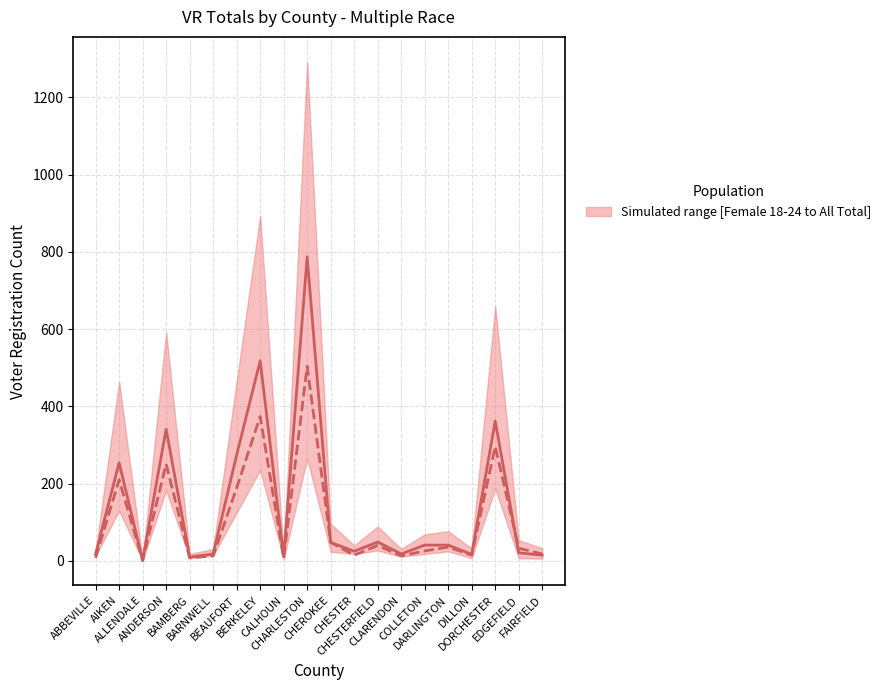

What is the difference between the maximum and second lowest values in the Male Total series?

497